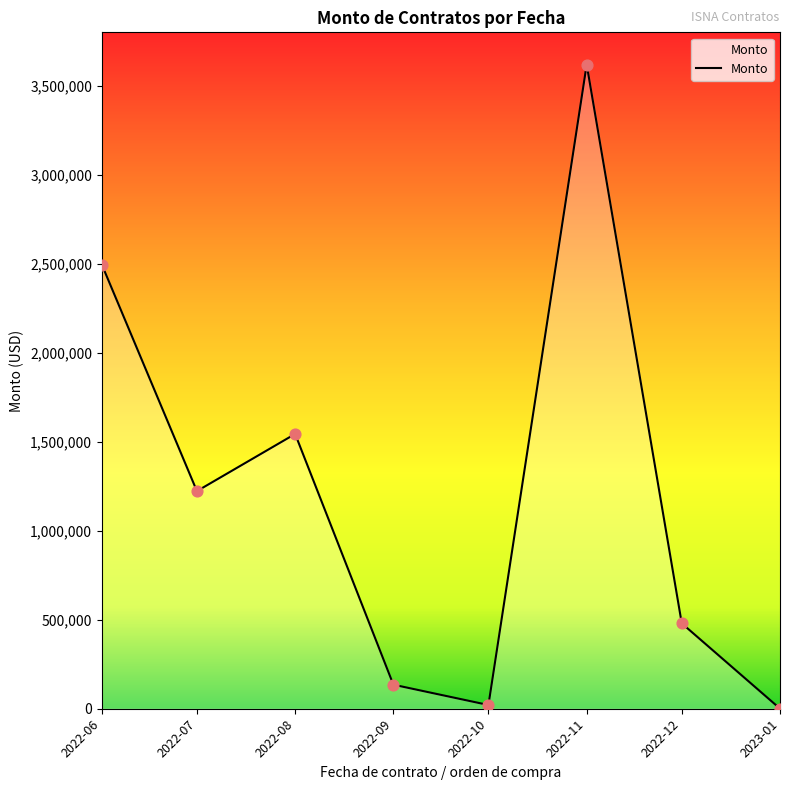

Which has a higher value, 2022-09 or 2022-07?

2022-07